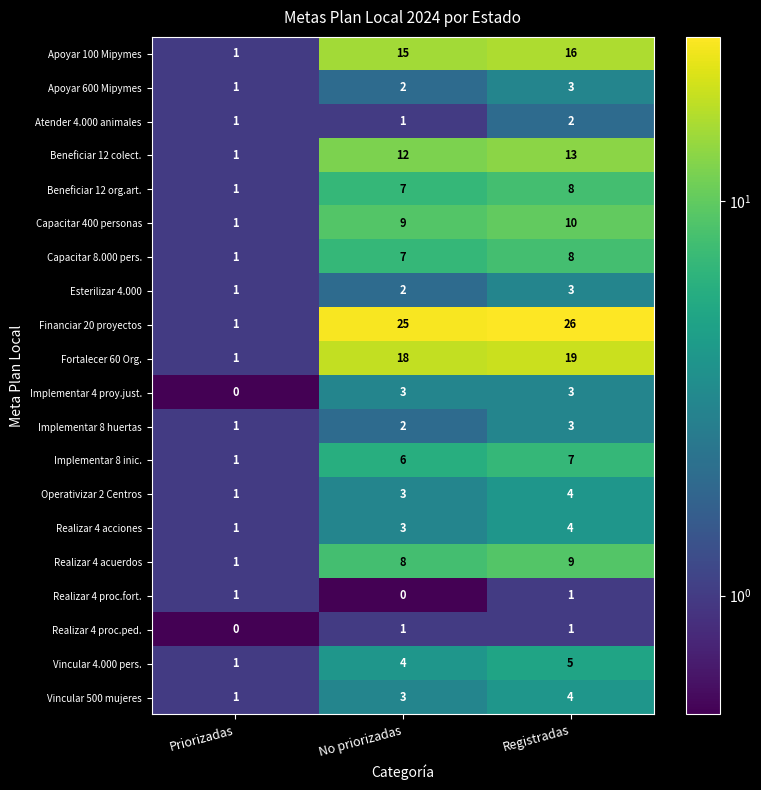

What is the sum of the Implementar 4 proy.just. values at Registradas and No priorizadas?

6